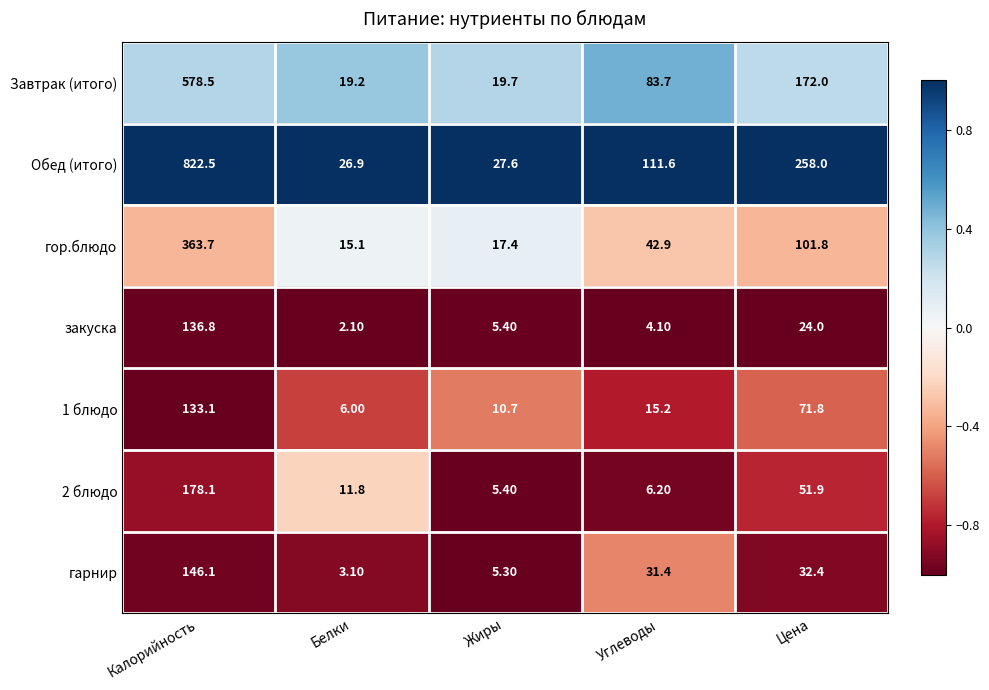

Which category has the highest value in the гор.блюдо series?

Калорийность